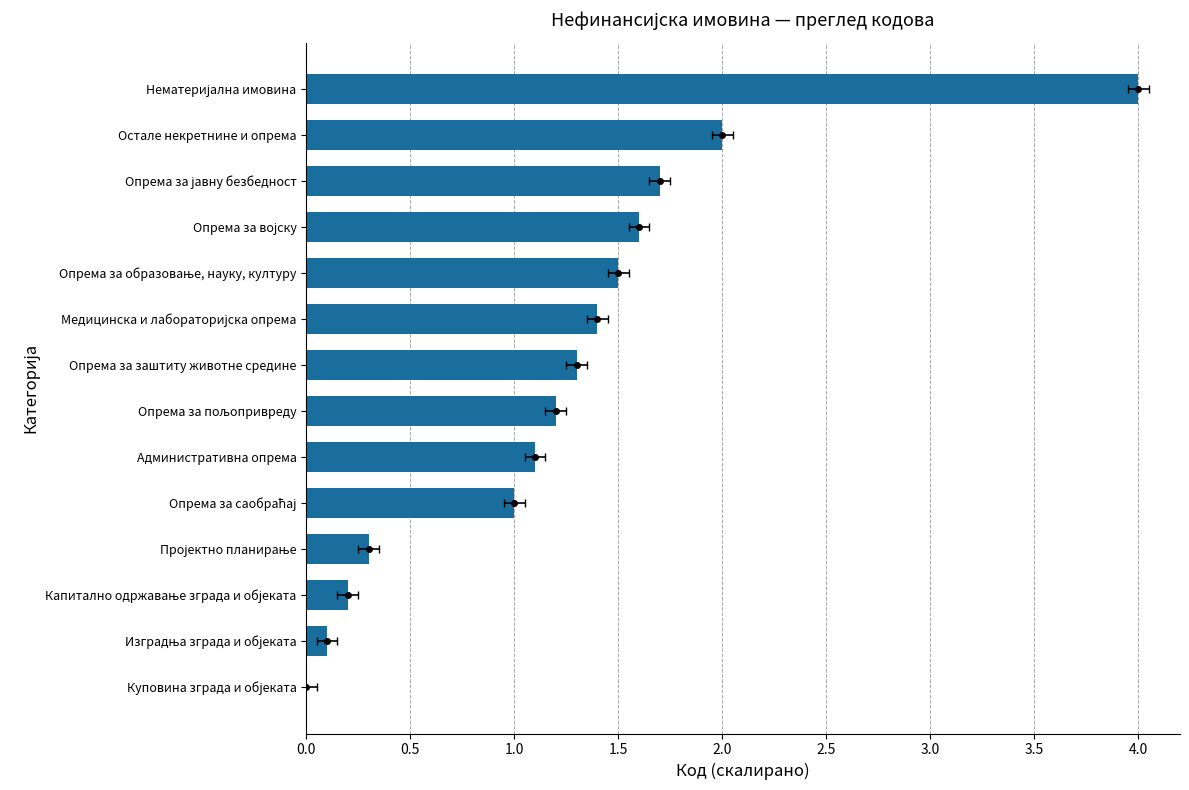

Reading left to right, what are all the values shown in this chart?

0.0	0.1	0.2	0.3	1.0	1.1	1.2	1.3	1.4	1.5	1.6	1.7	2.0	4.0